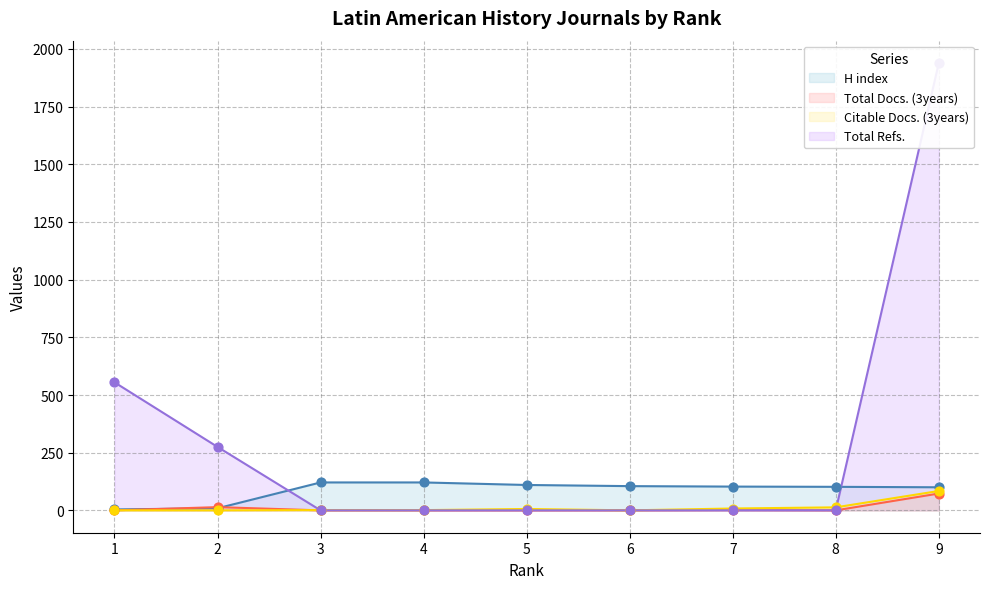

At how many categories does at least one series exceed 46?

9